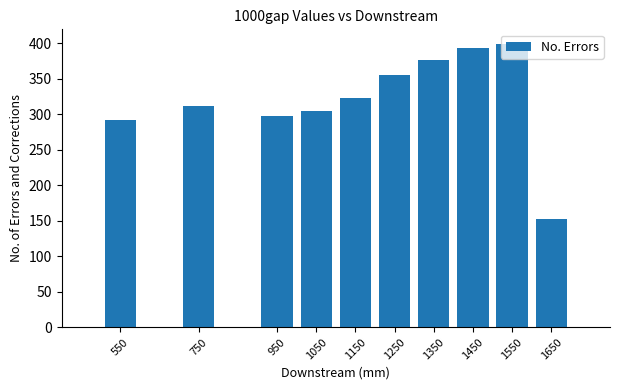

At which category does the chart reach its minimum across all series?

1650